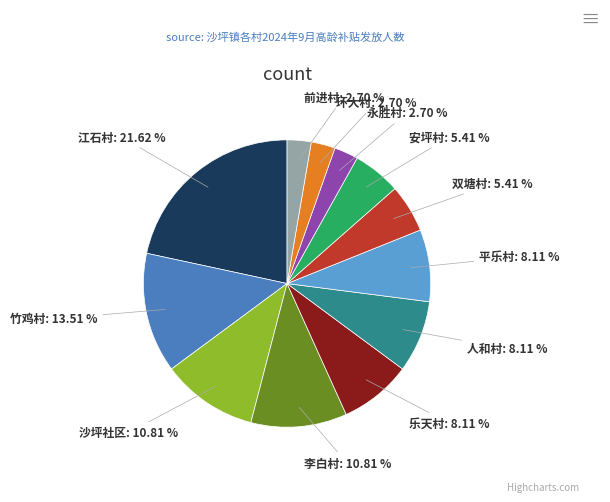

Is there a majority slice in this chart?

No